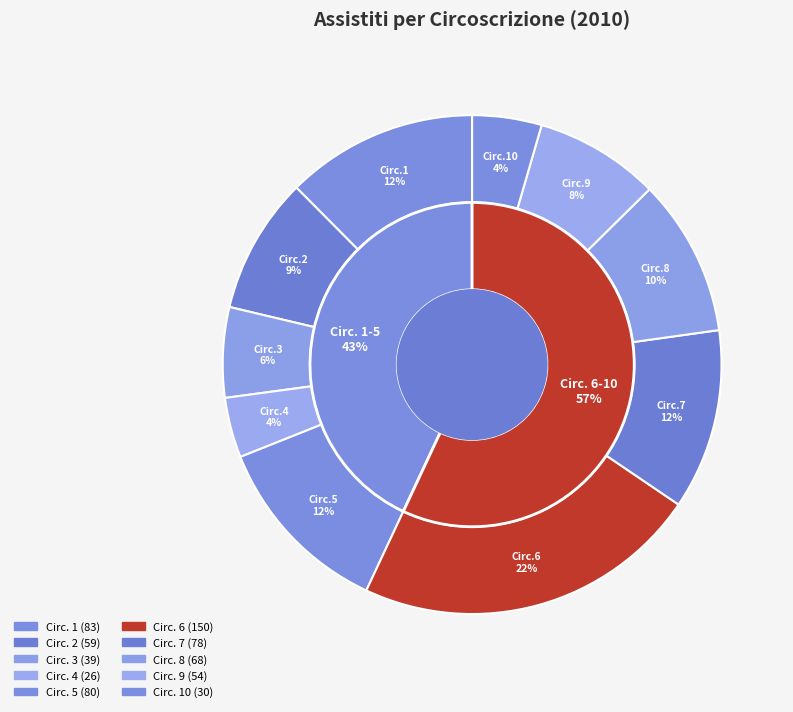

To the nearest percent, what is the difference between the 9 and 4 slice percentages?

4%